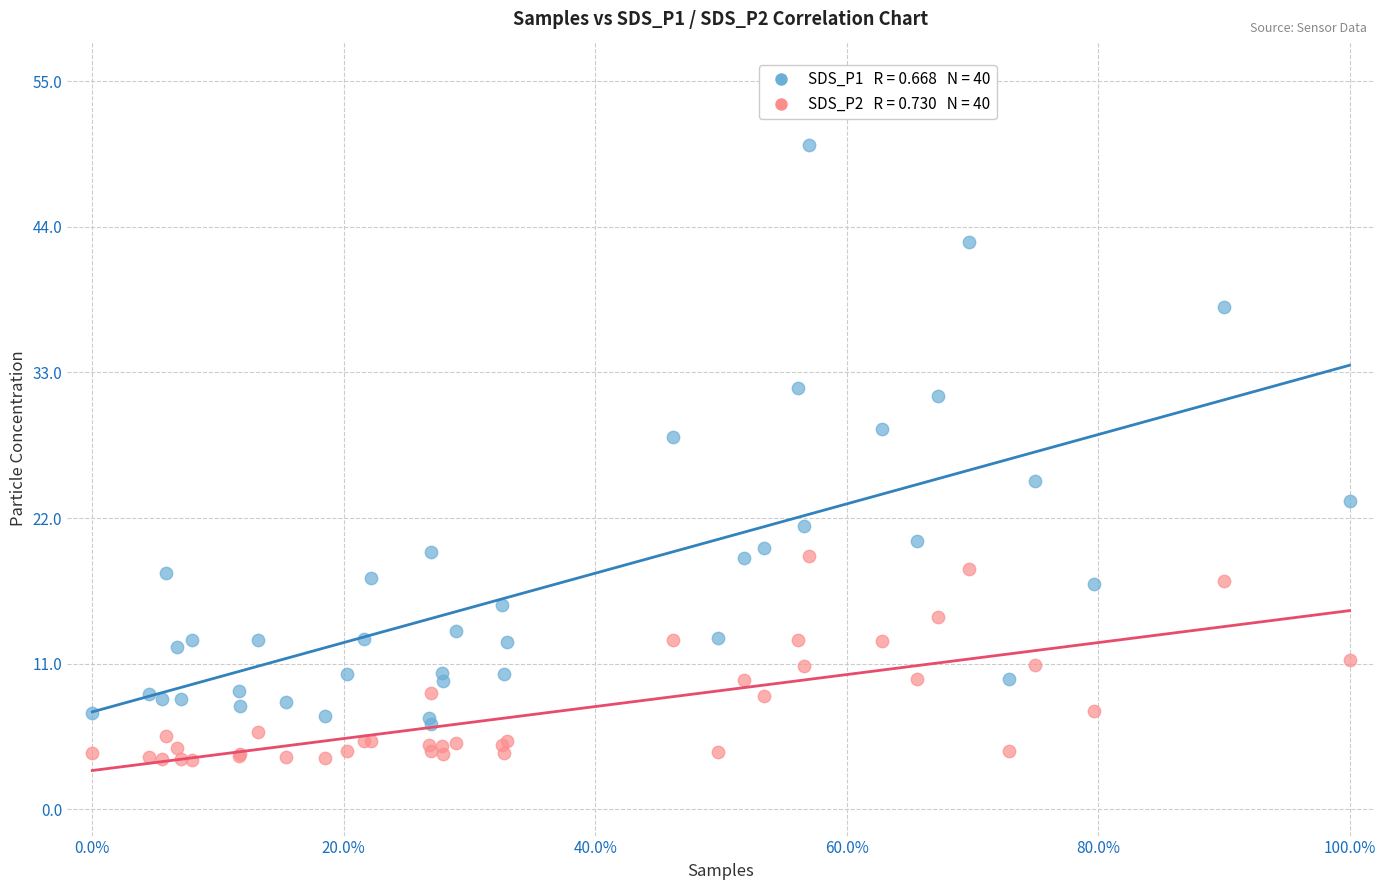

Across all series, what Y value is closest to 26?

24.8